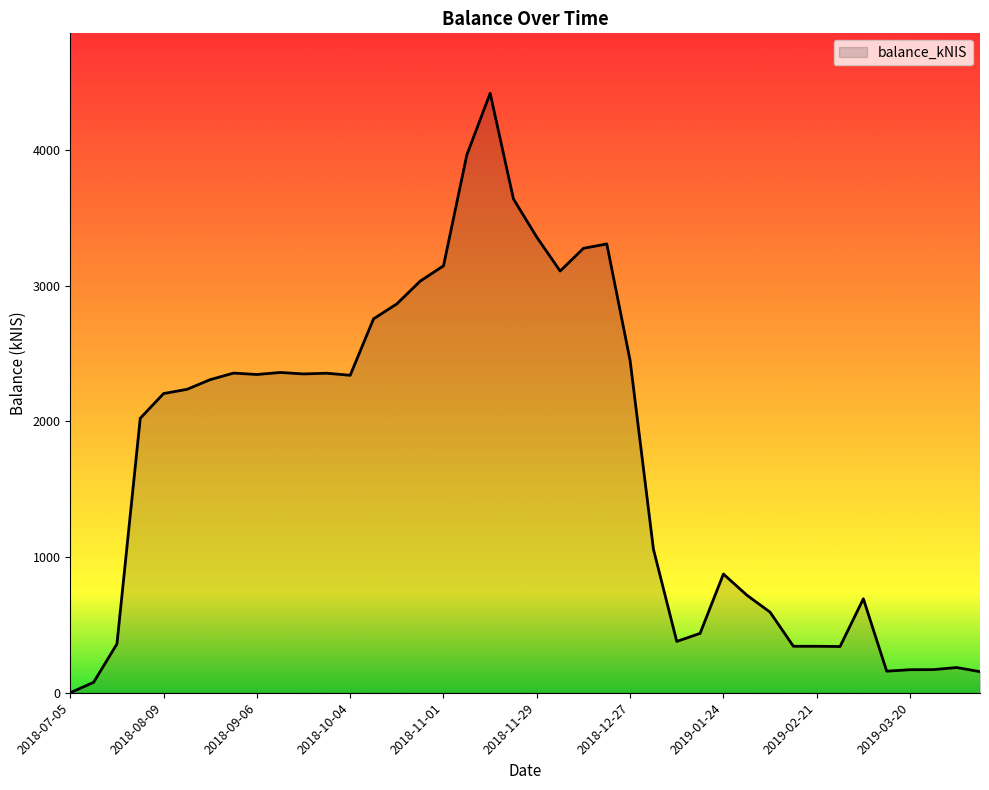

What is the difference between the maximum and minimum values?

4419.4